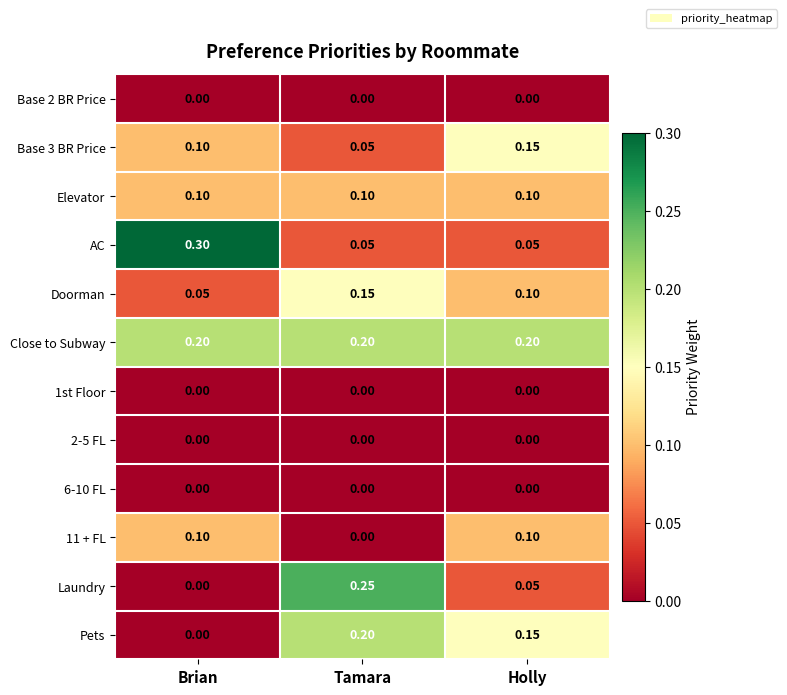

Is the value of Close to Subway at Holly greater than the value of 1st Floor at Holly?

Yes